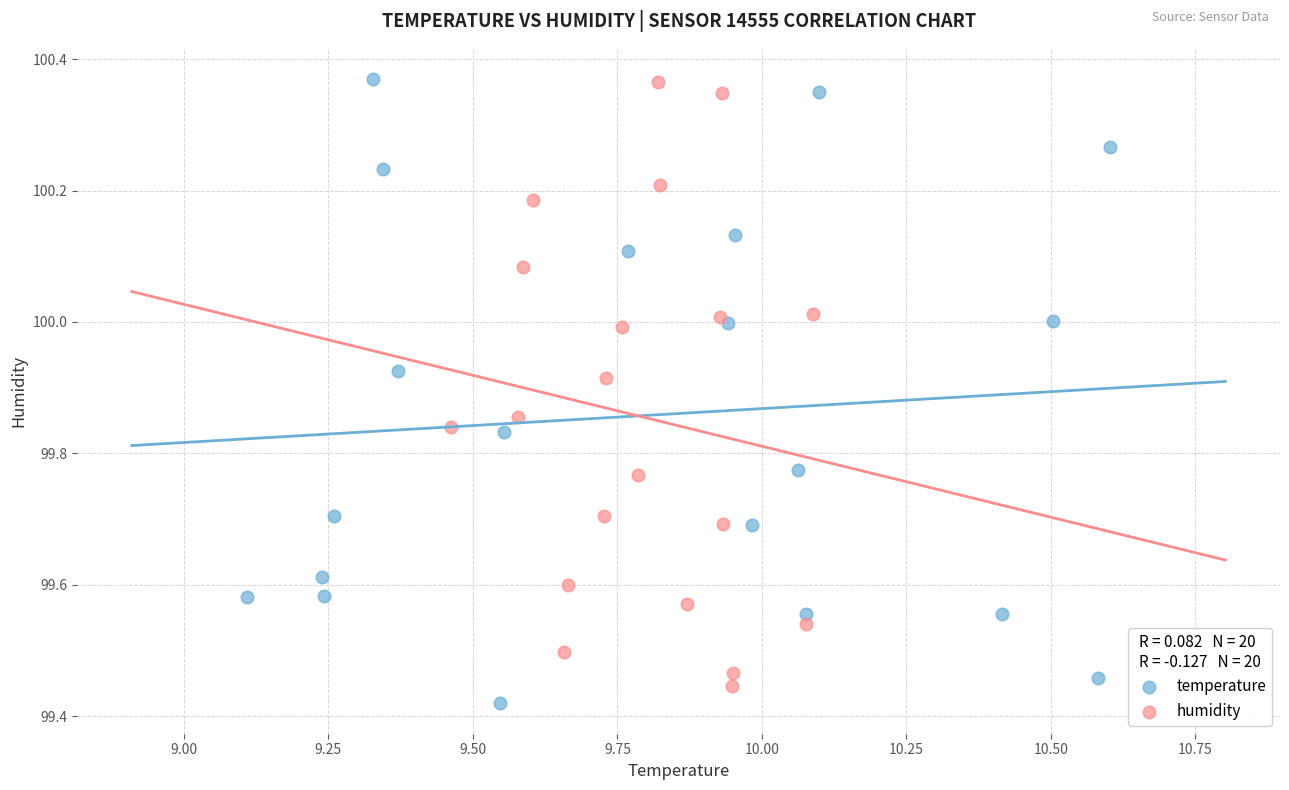

What are all the series names shown in the legend?

temperature, humidity